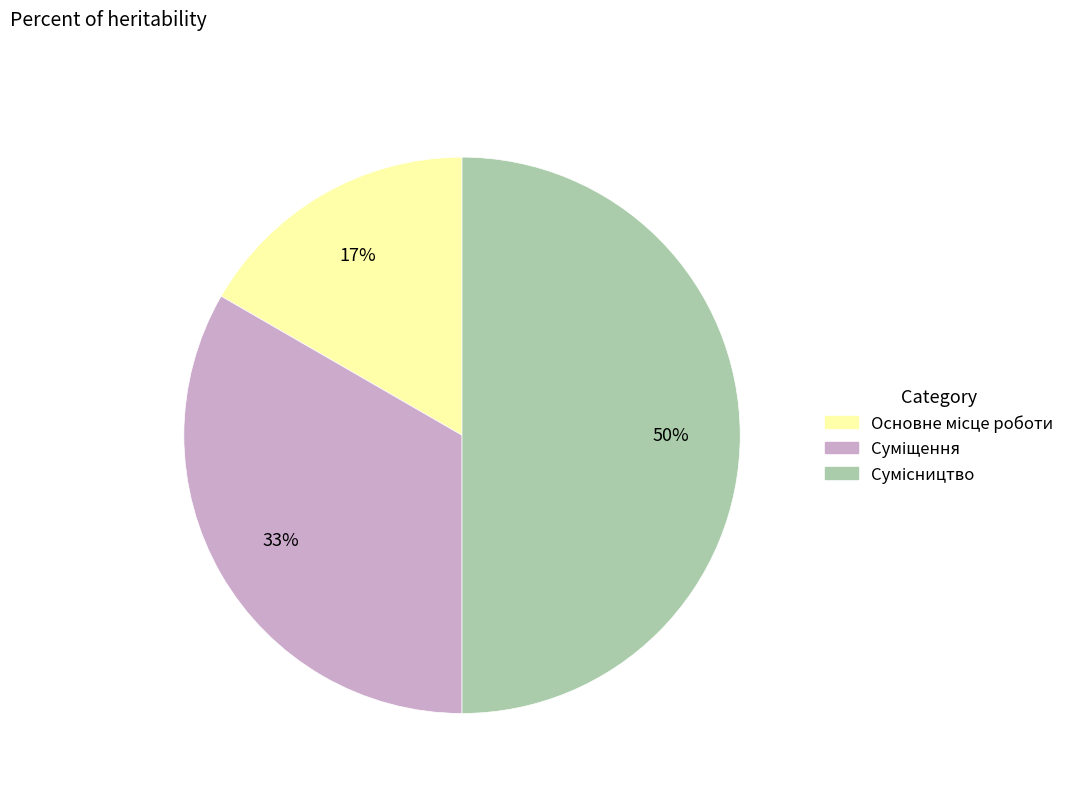

To the nearest percent, what is the difference between the largest and smallest slice percentages?

33%